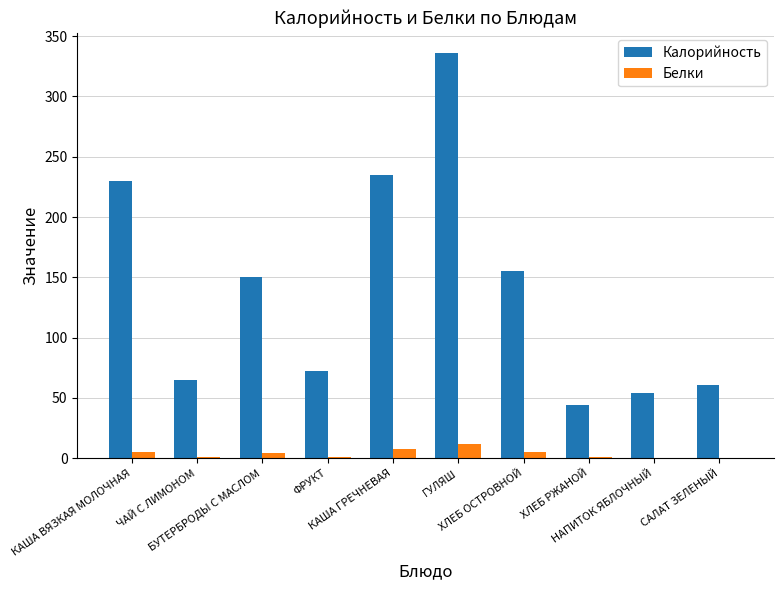

Is it true that Белки equals 1 at ЧАЙ С ЛИМОНОМ?

True